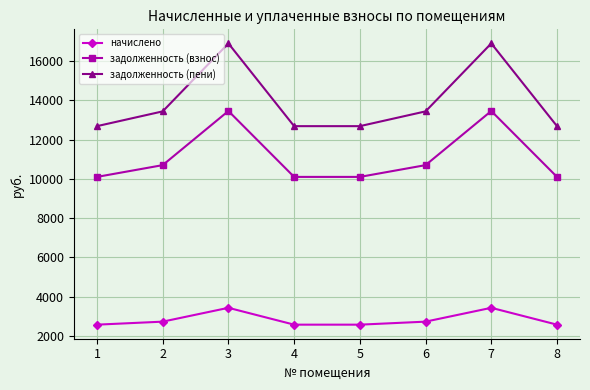

What is the difference between the maximum and minimum values in the начислено series?

857.3